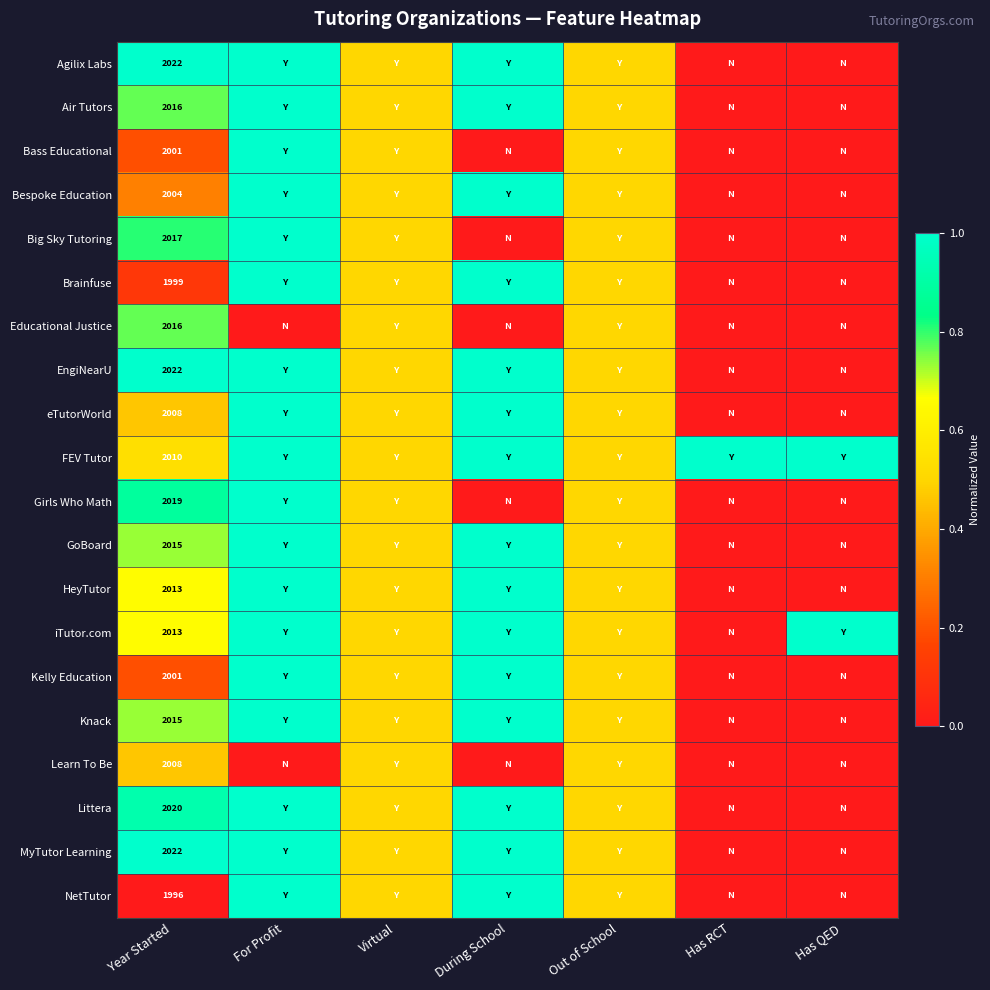

Which category has the highest value across all series?

Year Started